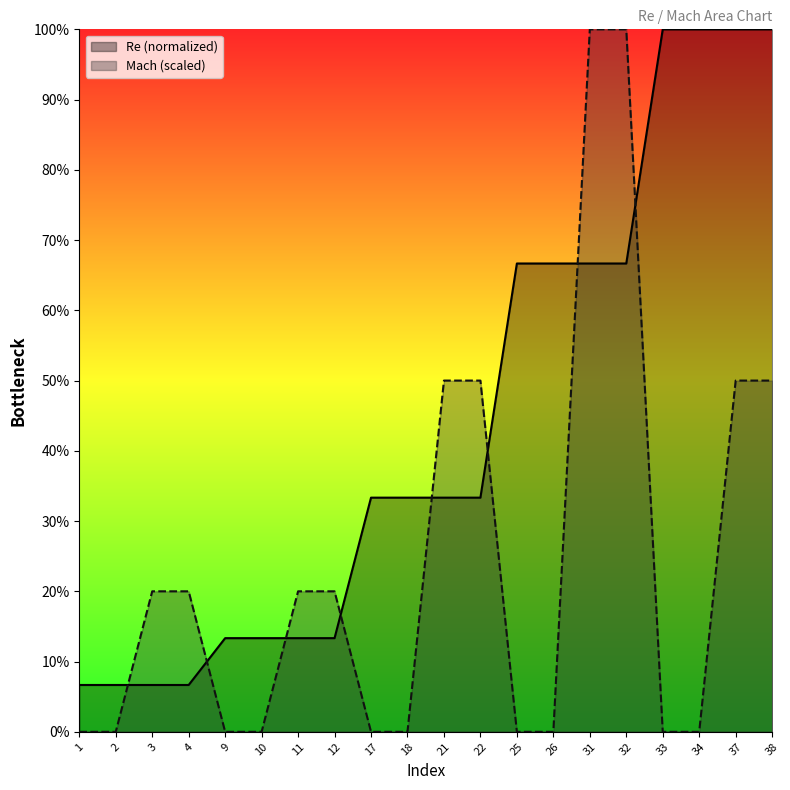

How many intersections are there between Mach (scaled) and Re (normalized)?

8